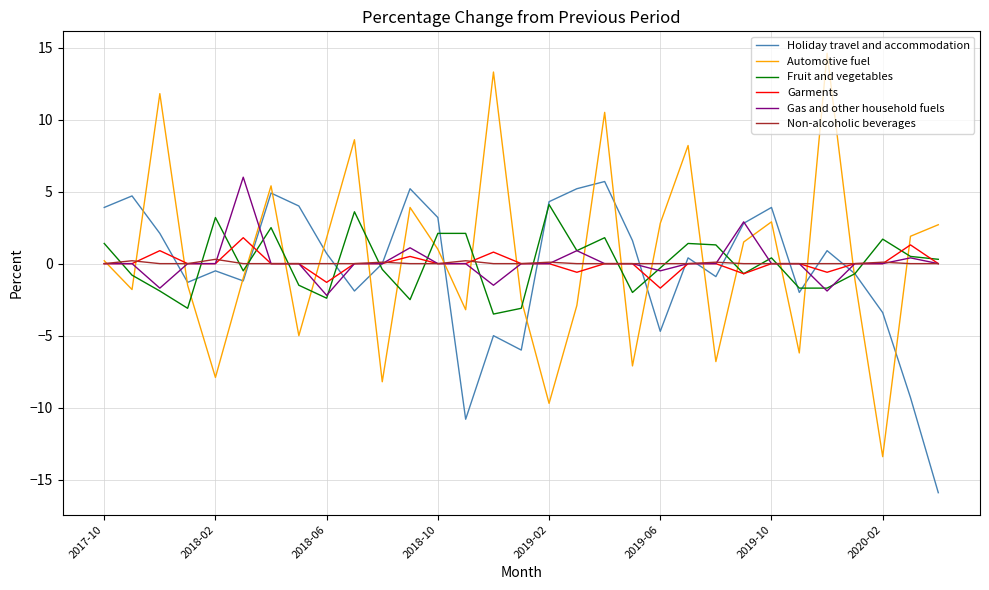

Which series ends up on top after the final intersection of Automotive fuel and Gas and other household fuels?

Automotive fuel